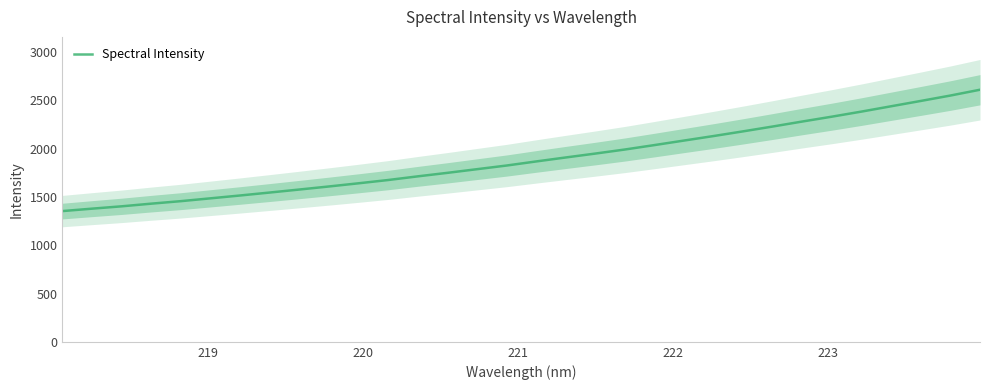

What is the highest value of the Spectral Intensity series?

2608.7